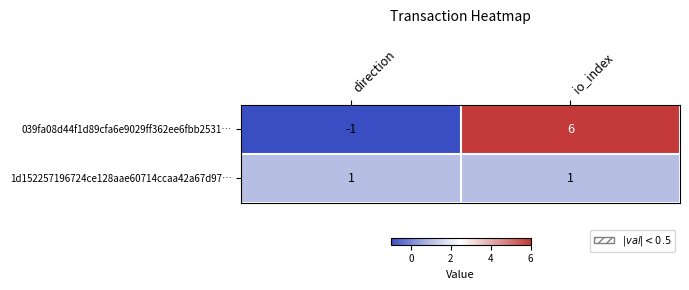

Is it true that 1d152257196724ce128aae60714ccaa42a67d97… equals 1 at direction?

True